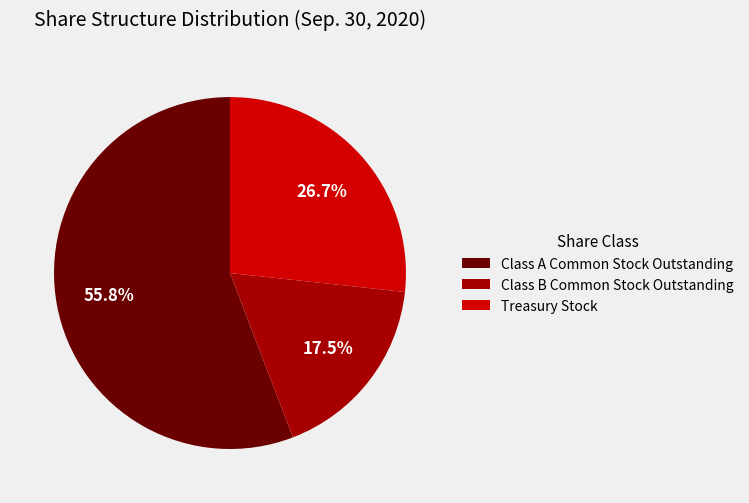

Is it true that Treasury Stock is 27% of the pie?

True